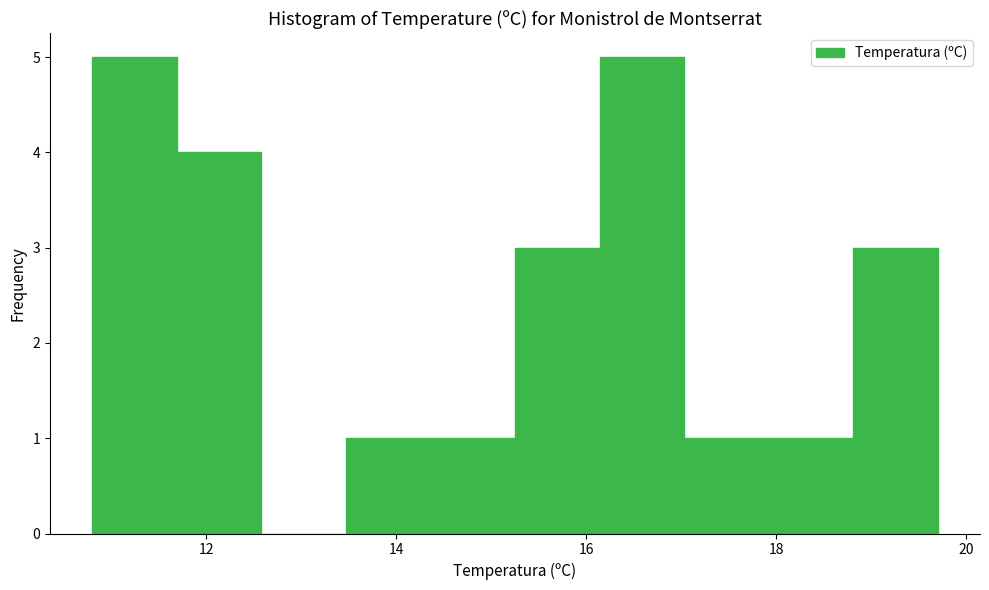

What is the height of the bar covering 11.6 to 12.6 on the x-axis? Neither the bar edges nor the heights are printed on the chart, so give them approximately, as read against the axes.

4